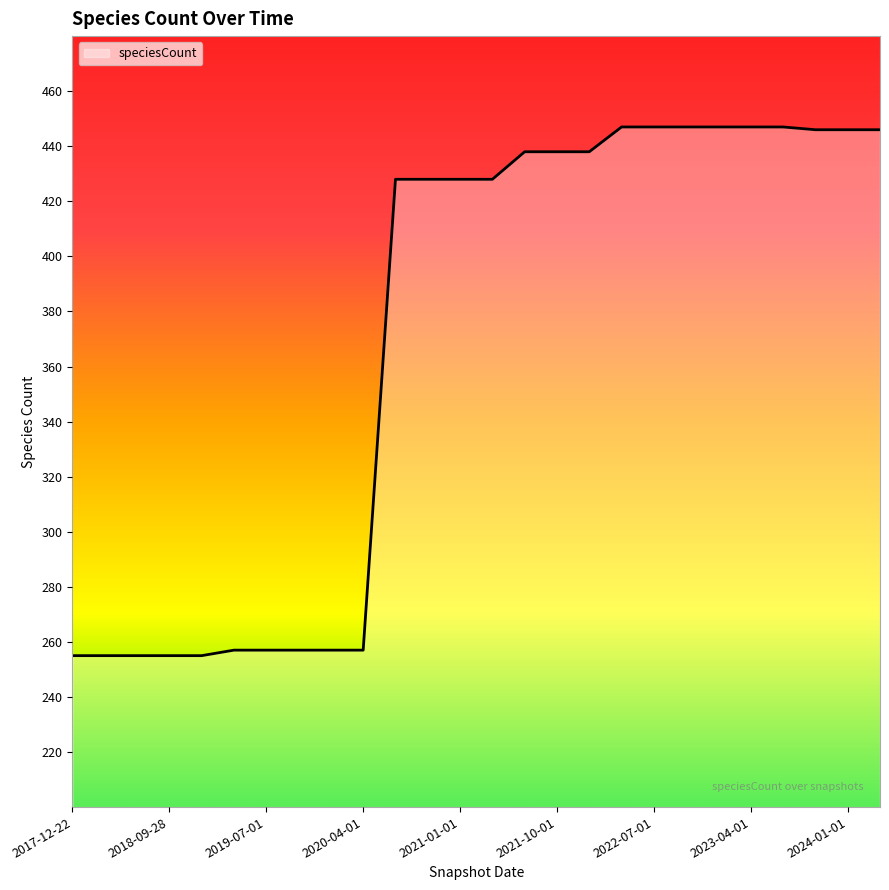

What is the minimum value shown in the chart?

255